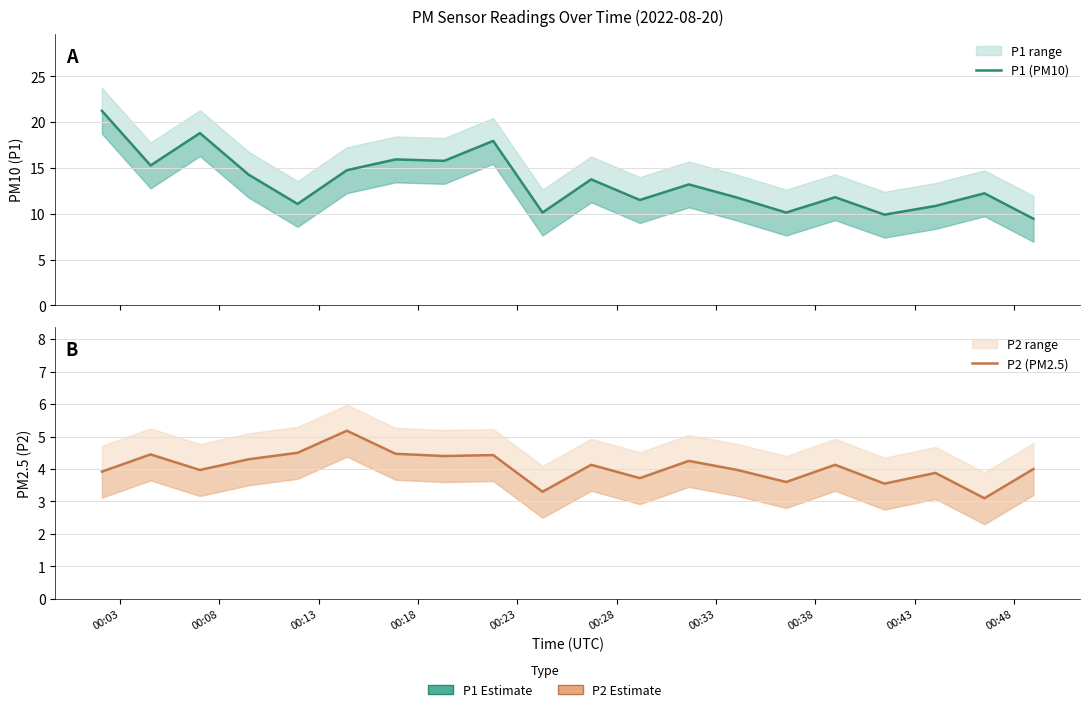

True or false: P2 (PM2.5) and P1 (PM10) intersect in this chart.

False